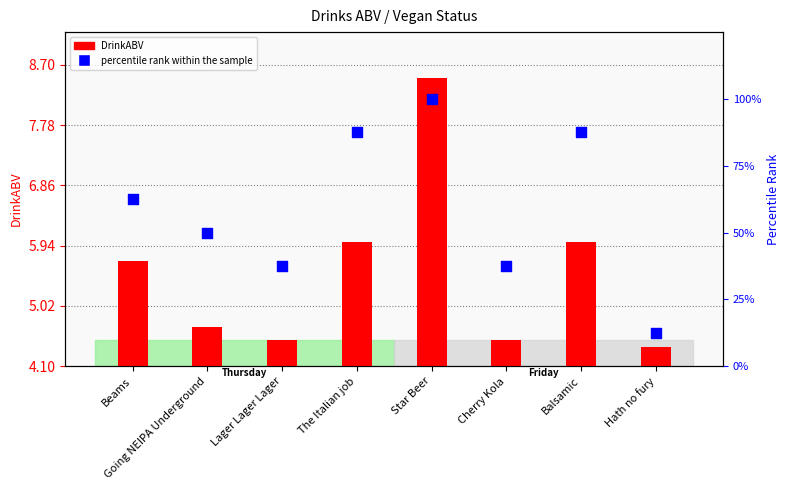

At how many categories does at least one series exceed 75?

3